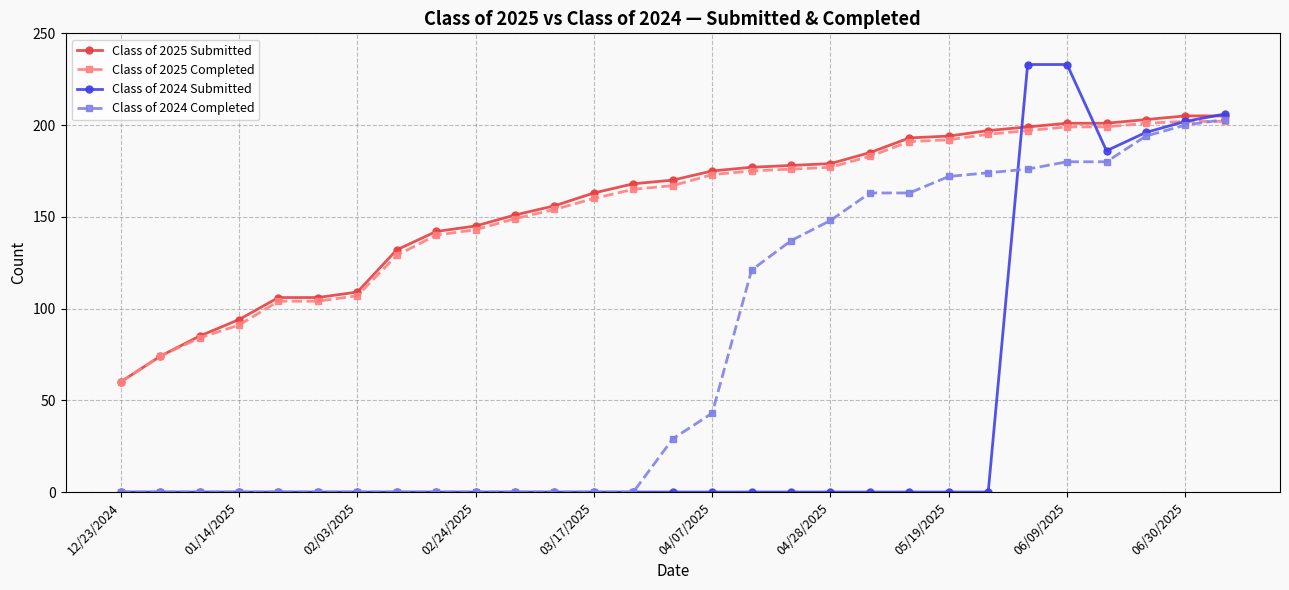

Which series has the widest spread of values?

Class of 2024 Submitted